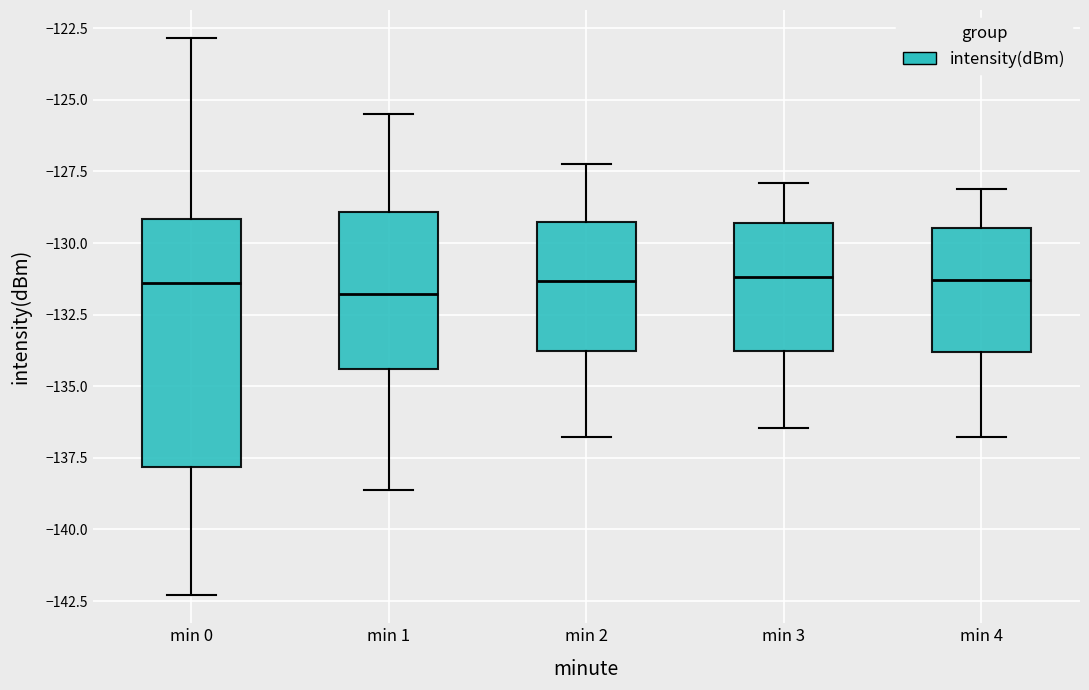

Reading left to right, transcribe this box plot: for each box, give where its median line is, the range the box spans, and where its two whiskers end, as read against the y-axis. The values are not printed on the chart, so give them approximately, as read against the axis.

min 0: median -131.5, box -138.0 to -129.0, whiskers -142.5 to -123.0
min 1: median -132.0, box -134.5 to -129.0, whiskers -138.5 to -125.5
min 2: median -131.5, box -134.0 to -129.5, whiskers -137.0 to -127.0
min 3: median -131.0, box -134.0 to -129.5, whiskers -136.5 to -128.0
min 4: median -131.5, box -134.0 to -129.5, whiskers -137.0 to -128.0